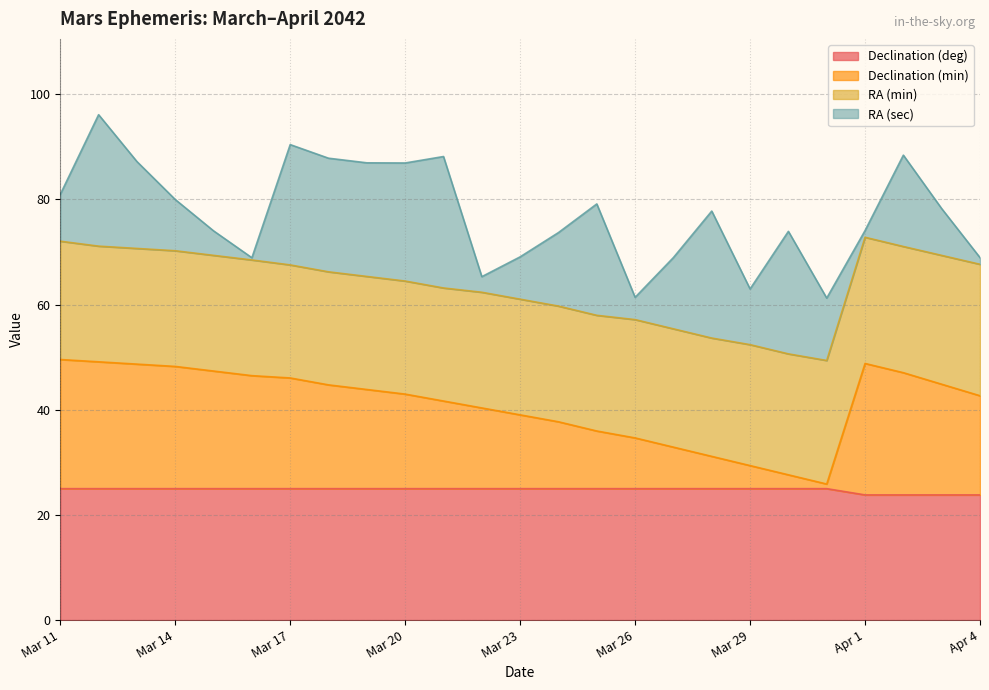

Does the chart display data point markers on the line(s)?

No